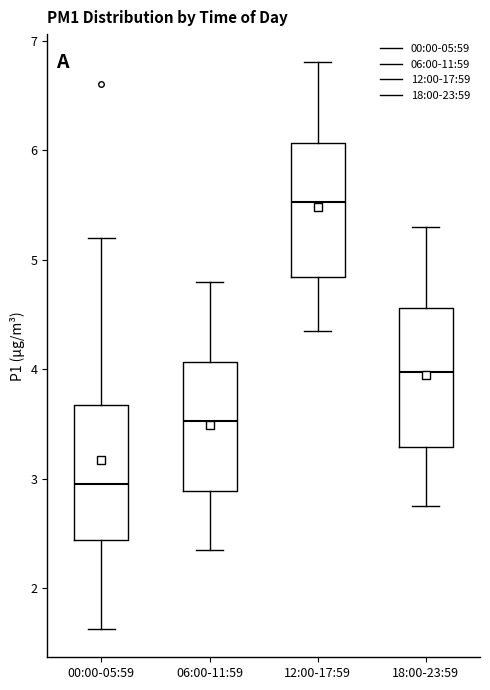

Where does the lower whisker of the box for 12:00-17:59 end on the y-axis? The values are not printed on the chart, so give them approximately, as read against the axis.

4.4